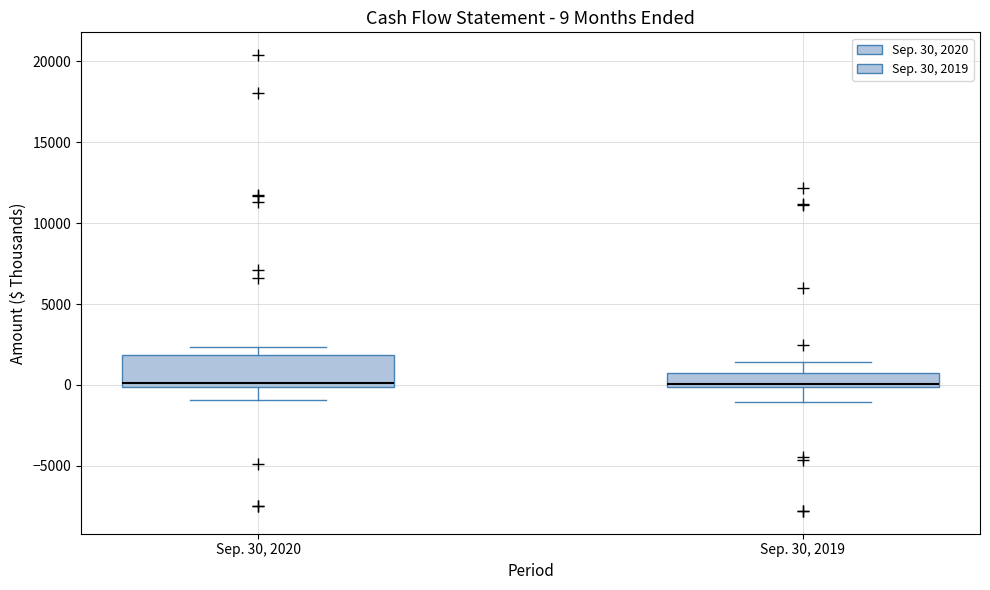

Comparing the boxes themselves (not the whiskers), which one is the tallest?

Sep. 30, 2020